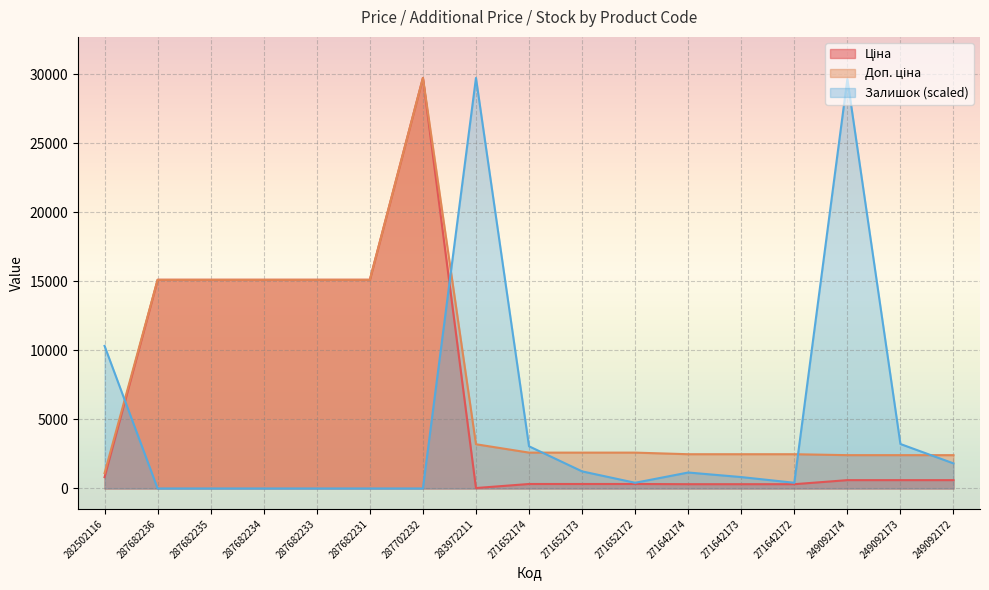

Which category has the highest value across all series?

287702232